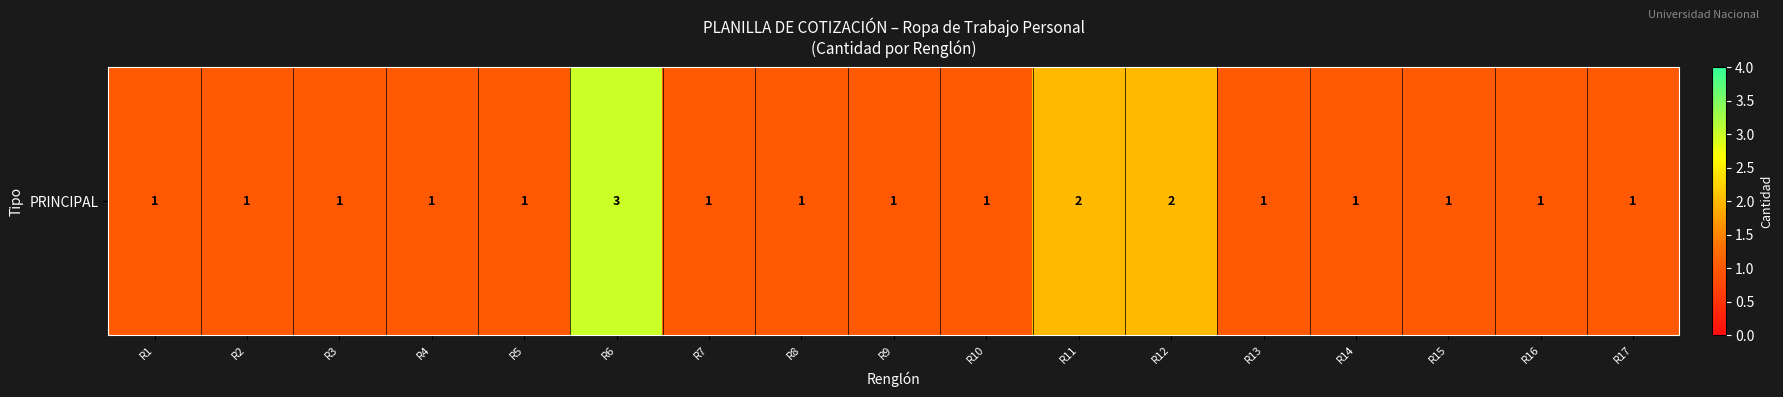

How many values are between 1 and 2?

16